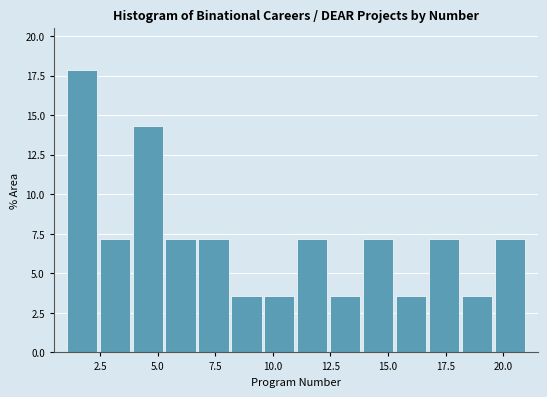

Around what value on the x-axis is the tallest bar? Give the approximate position of its centre, as read against the axis.

1.5